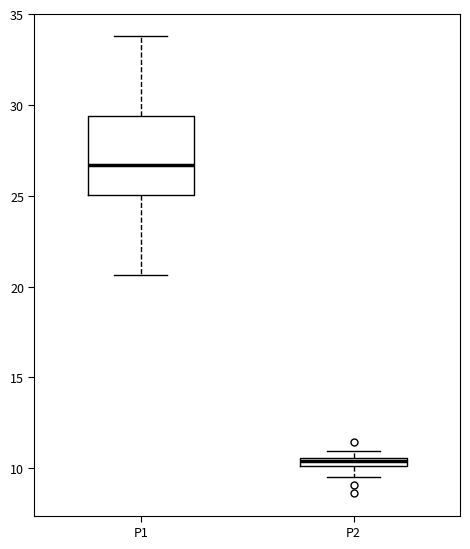

Where is the upper edge of the box for P2 on the y-axis? The values are not printed on the chart, so give them approximately, as read against the axis.

10.5